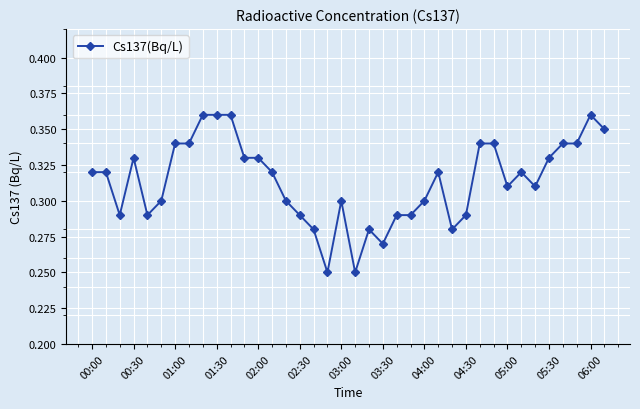

True or false: there are more than 1 points higher than both neighbors.

True